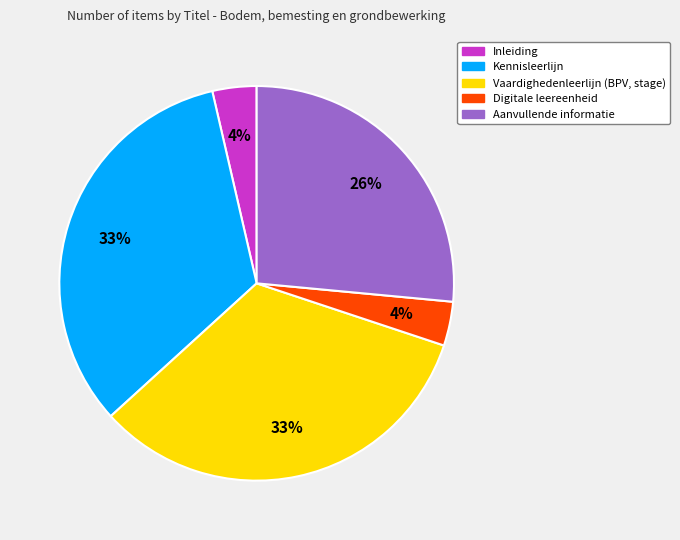

Is there a majority slice in this chart?

No